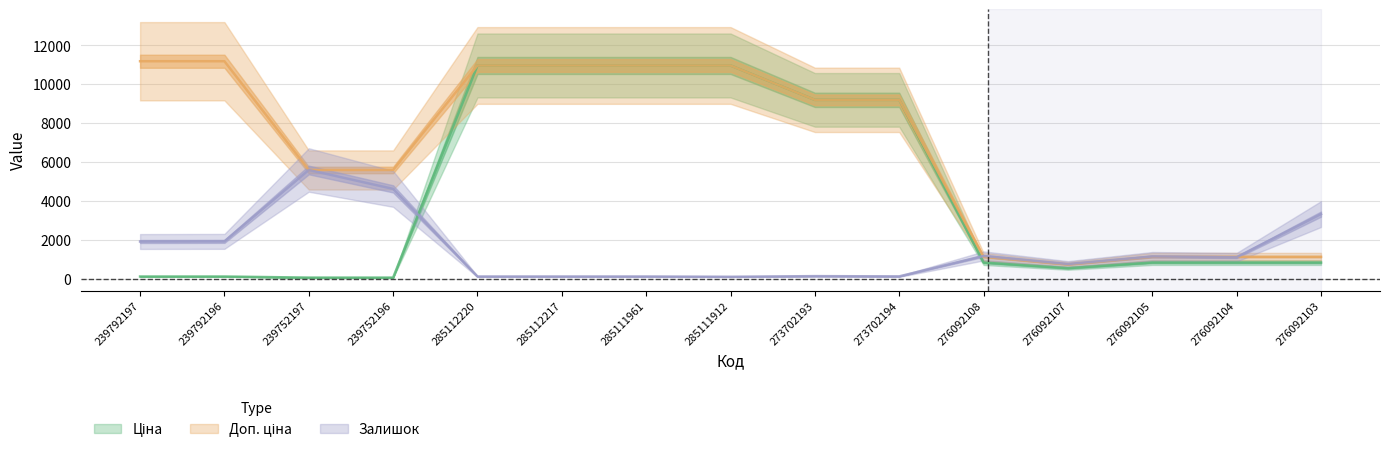

At which category is the sum across all series the highest?

285112220